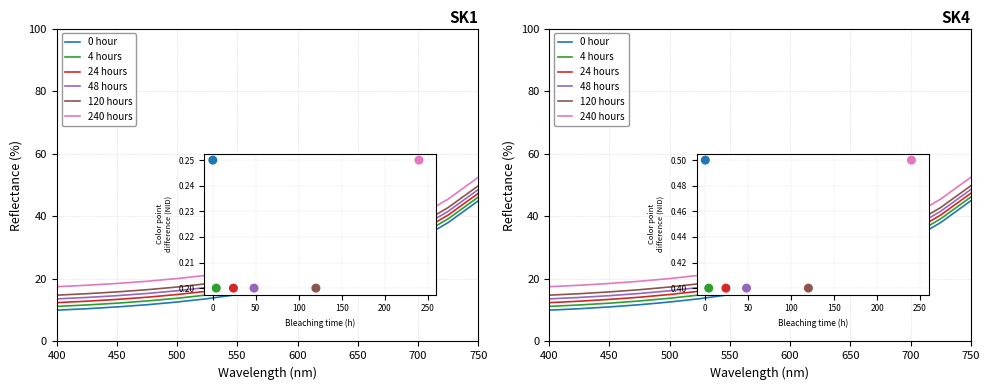

What are all the series names shown in the legend?

0 hour, 4 hours, 24 hours, 48 hours, 120 hours, 240 hours